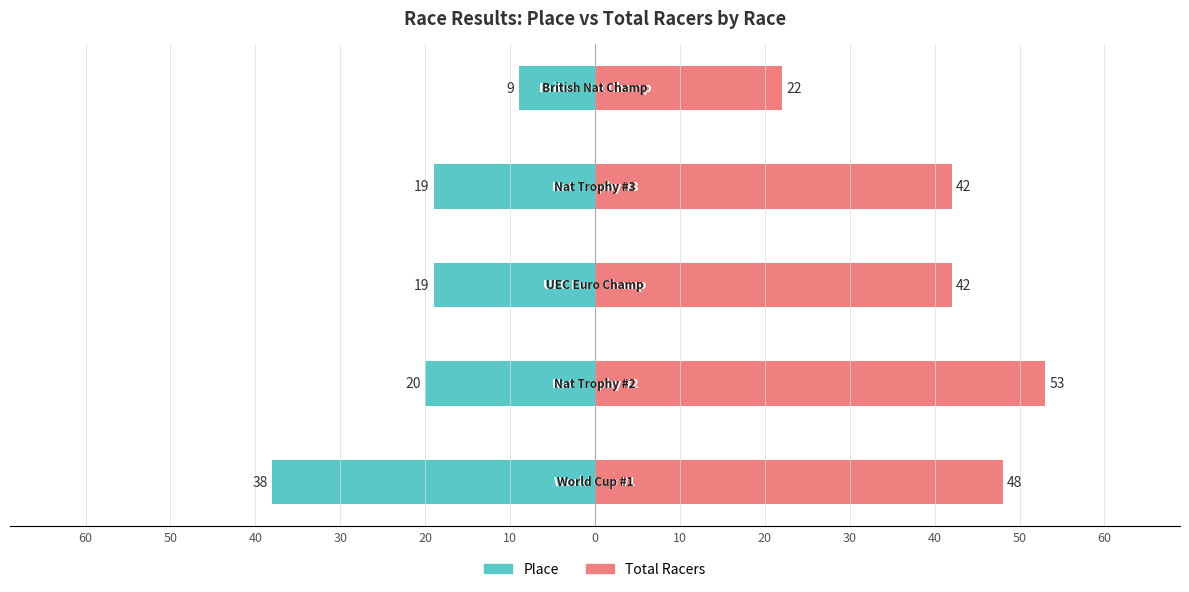

What are all the series names shown in the legend?

Place, Total Racers